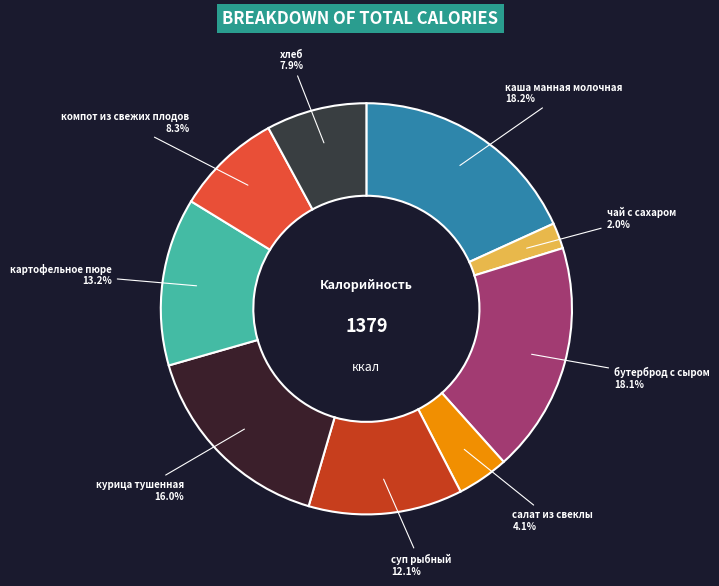

Is it true that каша манная молочная is 12% of the pie?

False